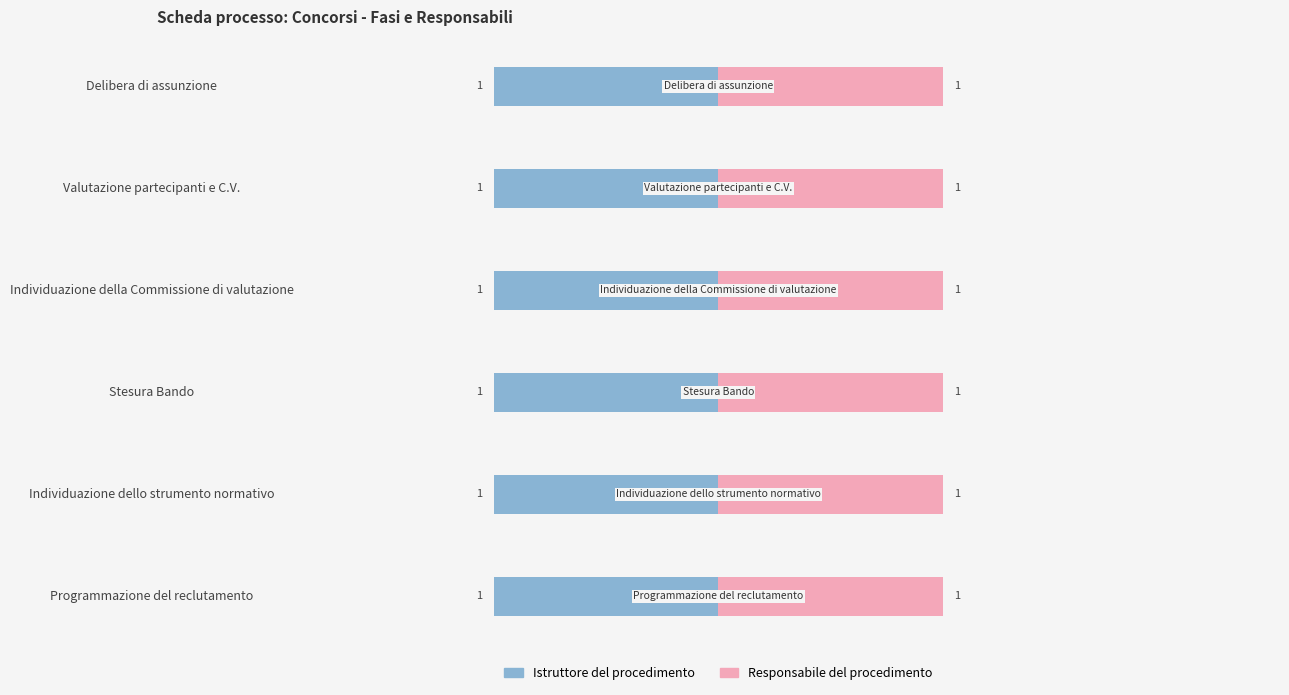

The Istruttore del procedimento series shows 8 at Delibera di assunzione. True or false?

False